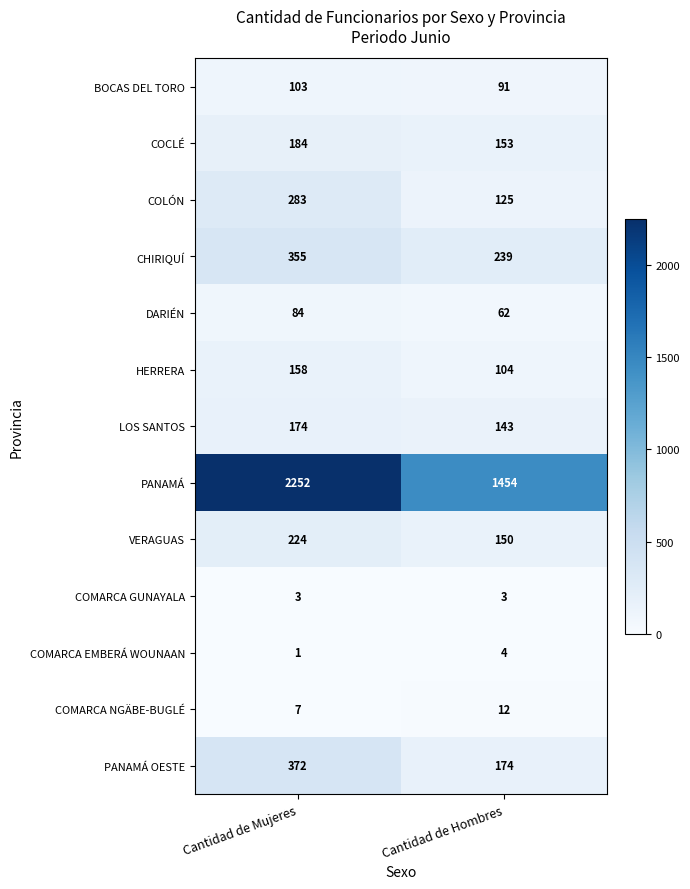

Which series has the largest total across all categories?

PANAMÁ